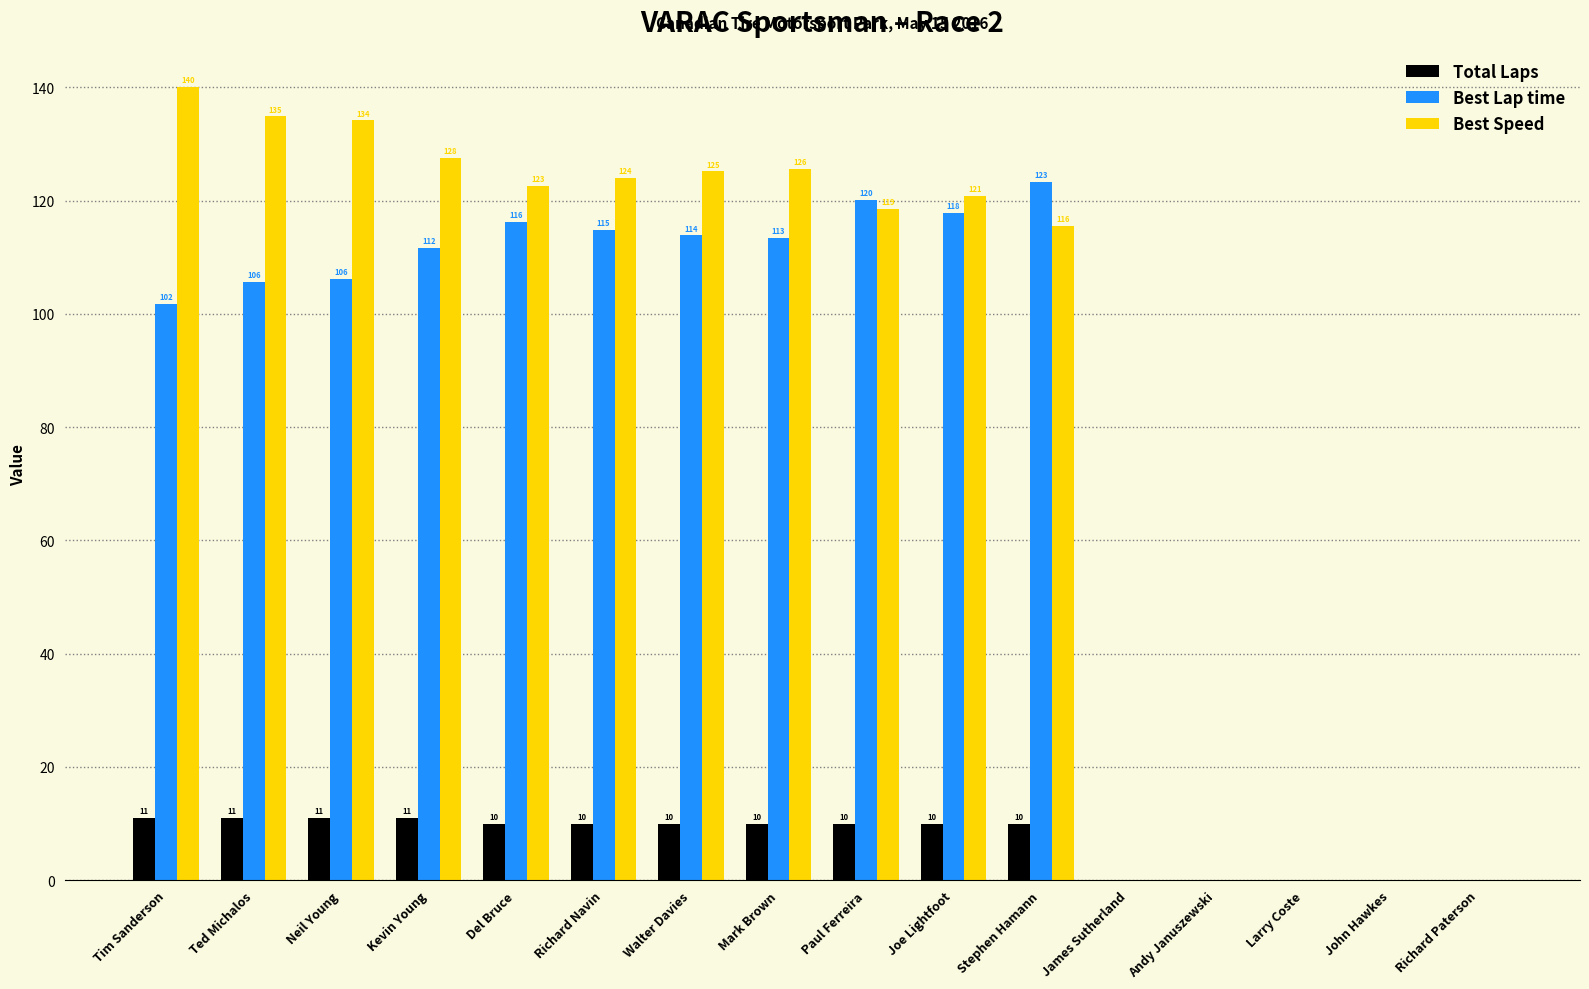

Between Neil Young and Stephen Hamann, which series saw the biggest shift?

Best Speed